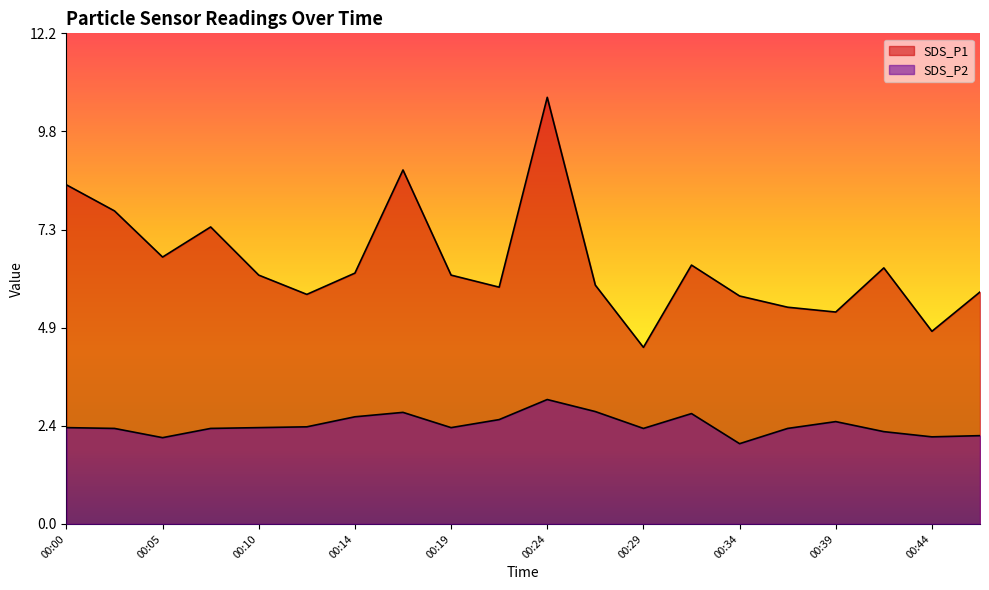

How many lines are shown in the chart?

2